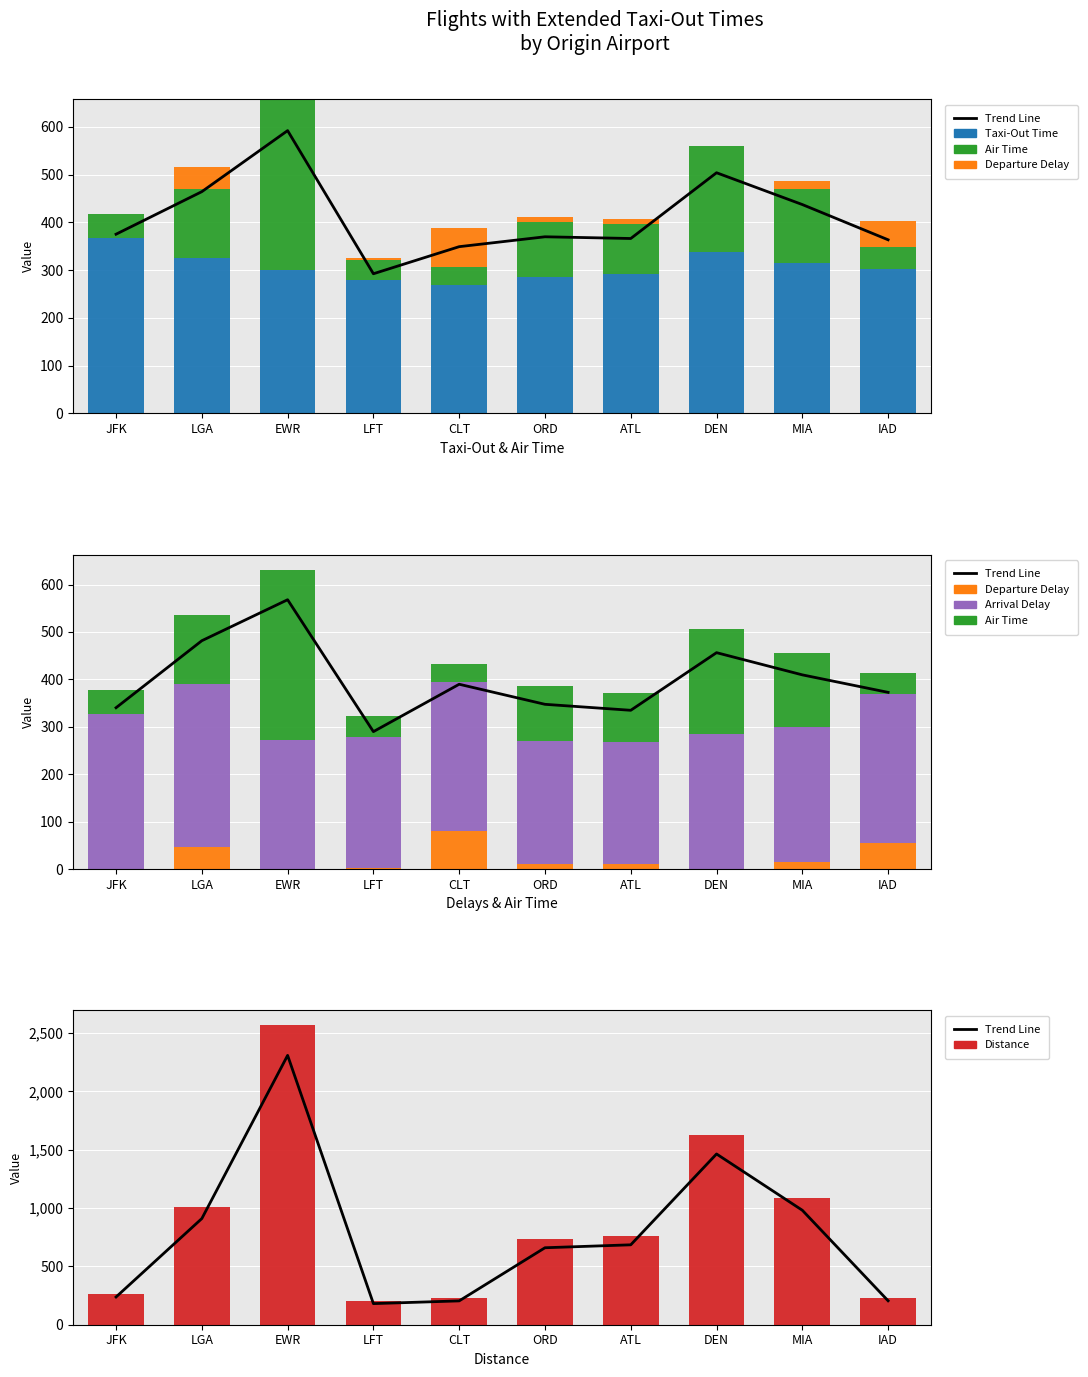

Which series has the widest spread of values?

Distance